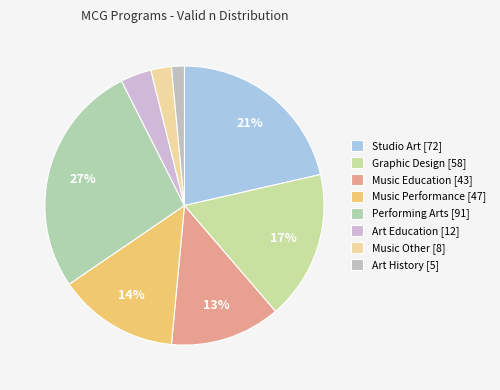

What is the ratio of the value at Art Education to the value at Music Other?

1.5